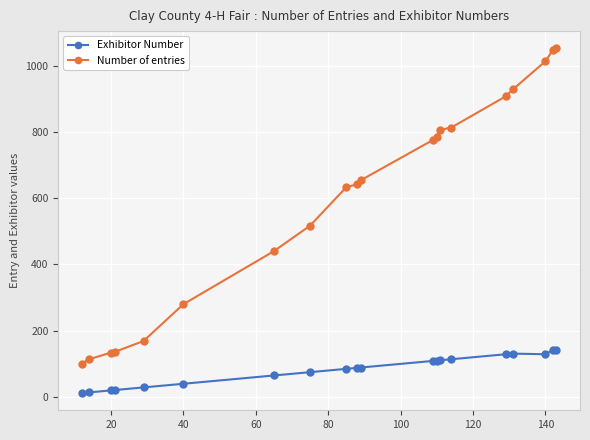

True or false: Exhibitor Number has more than 0 points higher than both neighbors.

True